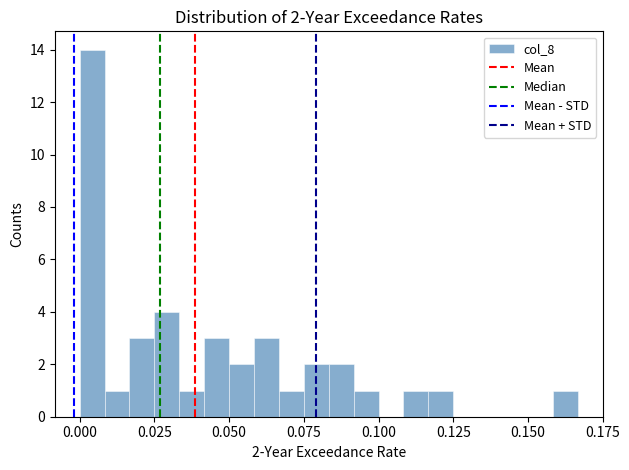

Read against the x-axis, roughly where is the centre of the tallest bar?

0.005